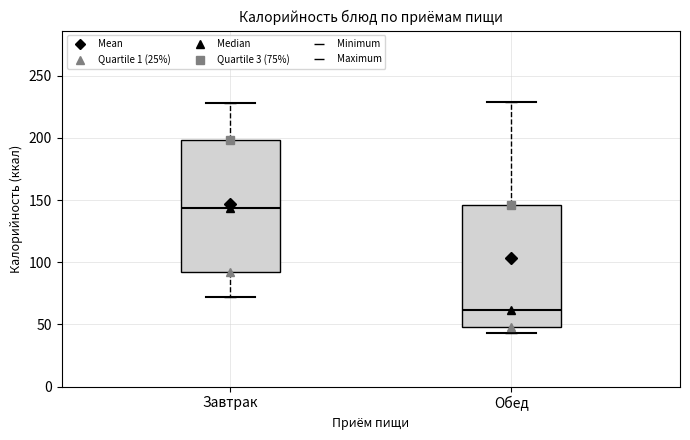

Reading left to right, read every box against the y-axis: the position of its median line, the range the box covers, and the ends of its whiskers. The values are not printed on the chart, so give them approximately, as read against the axis.

Завтрак: median 145, box 90 to 200, whiskers 70 to 230
Обед: median 60, box 50 to 145, whiskers 45 to 230